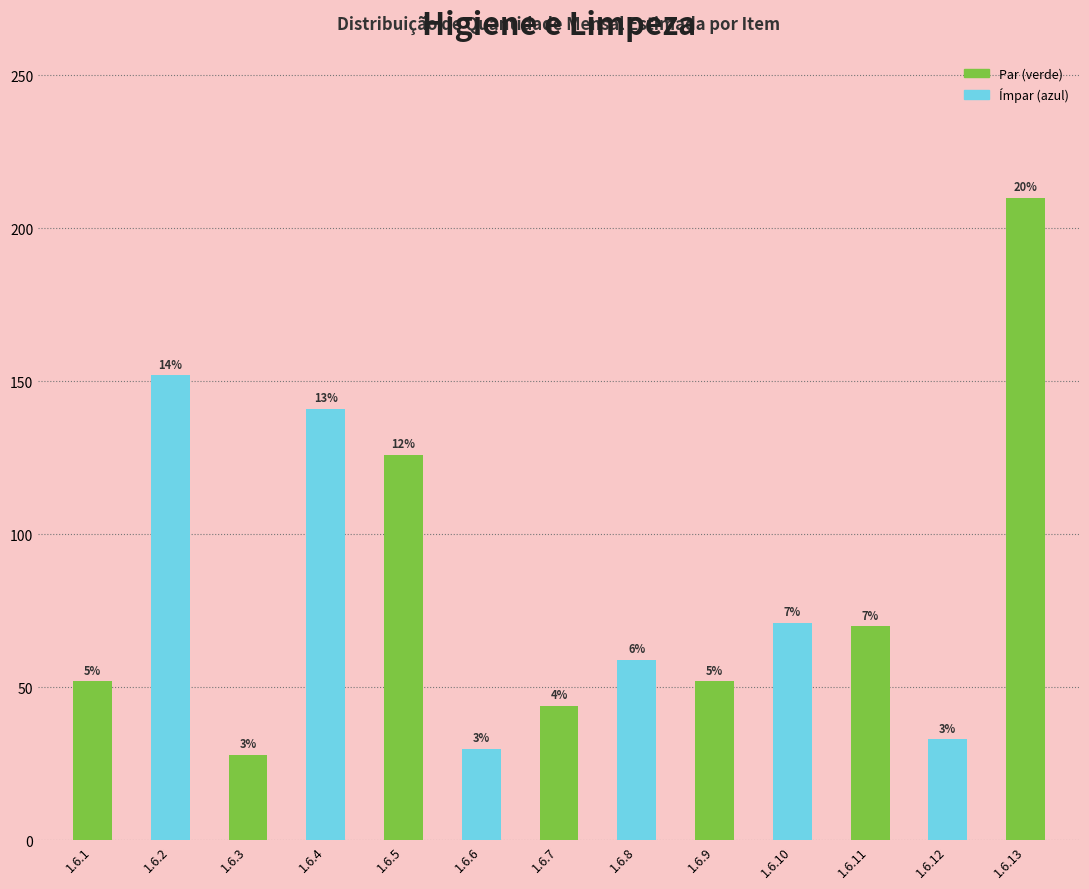

Does the chart contain any negative values?

No